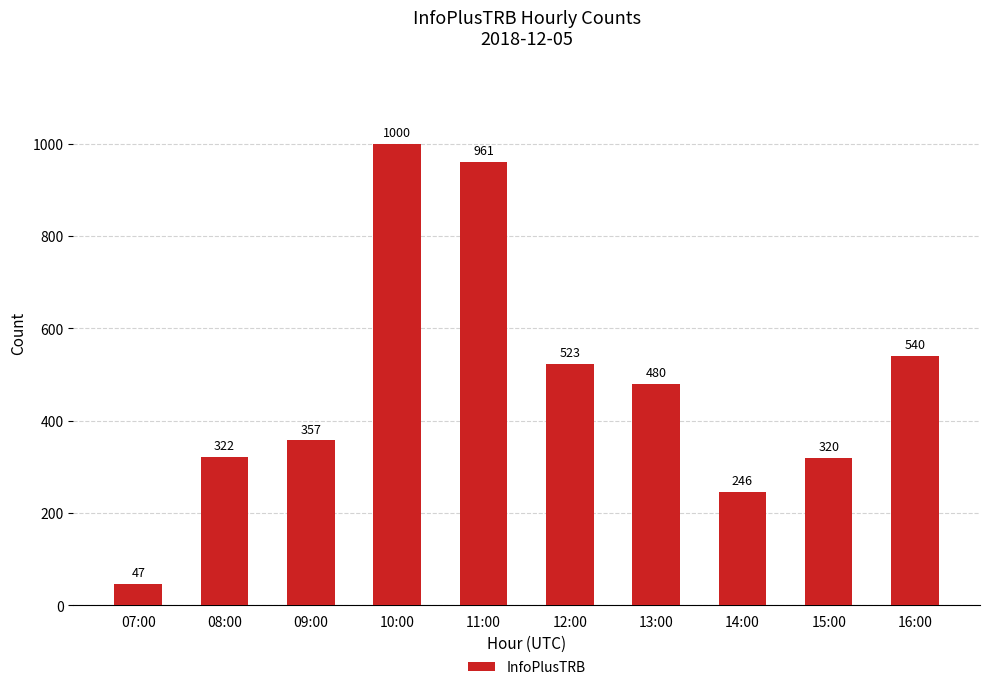

Rank the categories by value from highest to lowest.

10:00, 11:00, 16:00, 12:00, 13:00, 09:00, 08:00, 15:00, 14:00, 07:00